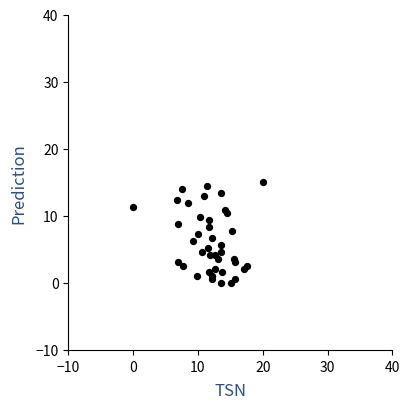

What is the range of Y values (max minus min)?

15.0